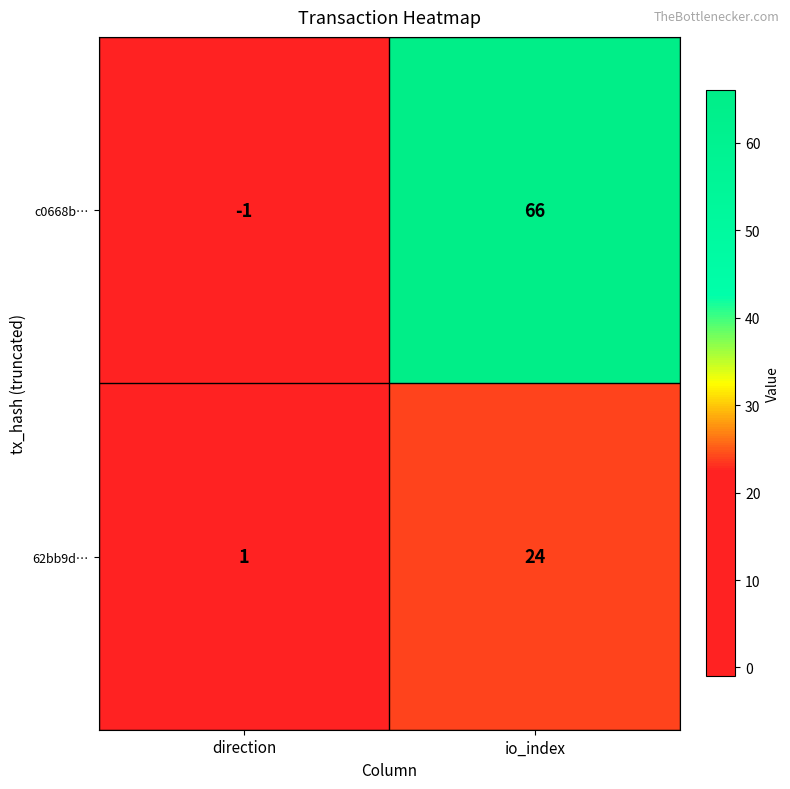

What is the smallest value displayed?

-1